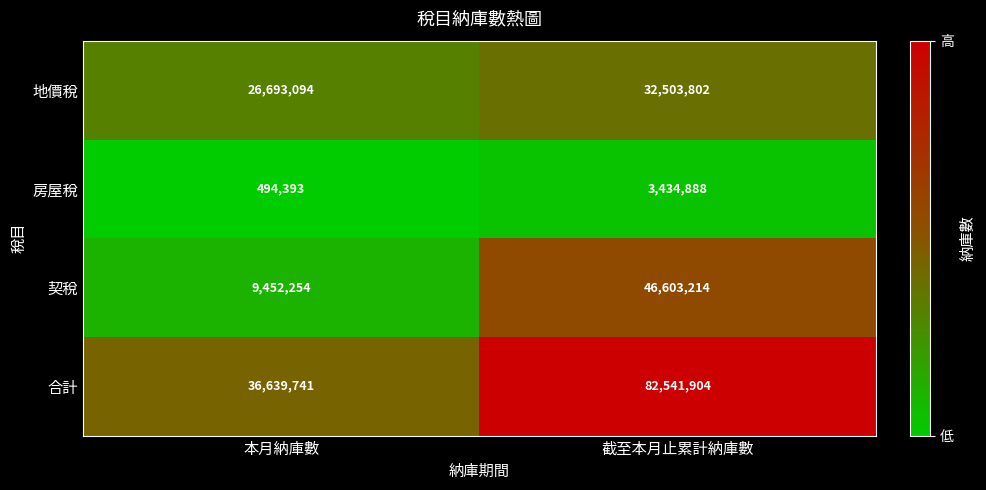

Reading left to right, extract all data points from this chart.

地價稅: 26693094	32503802
房屋稅: 494393	3434888
契稅: 9452254	46603214
合計: 36639741	82541904